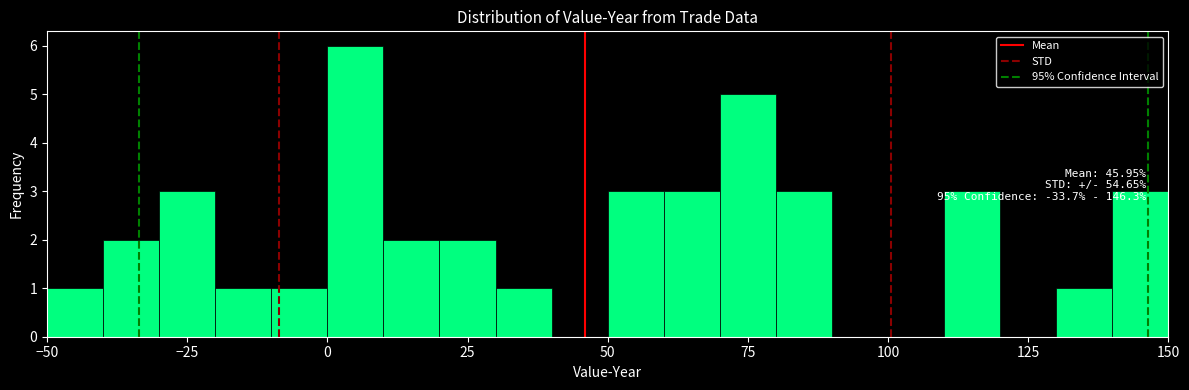

Read against the x-axis, roughly where is the centre of the tallest bar?

5